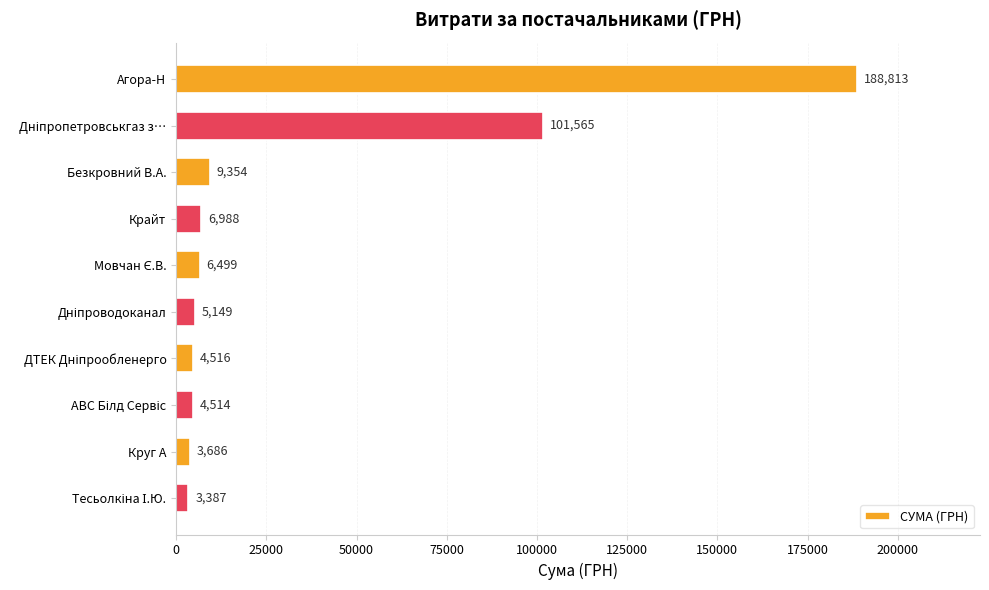

What is the value of the 10th bar from the top?

3387.1